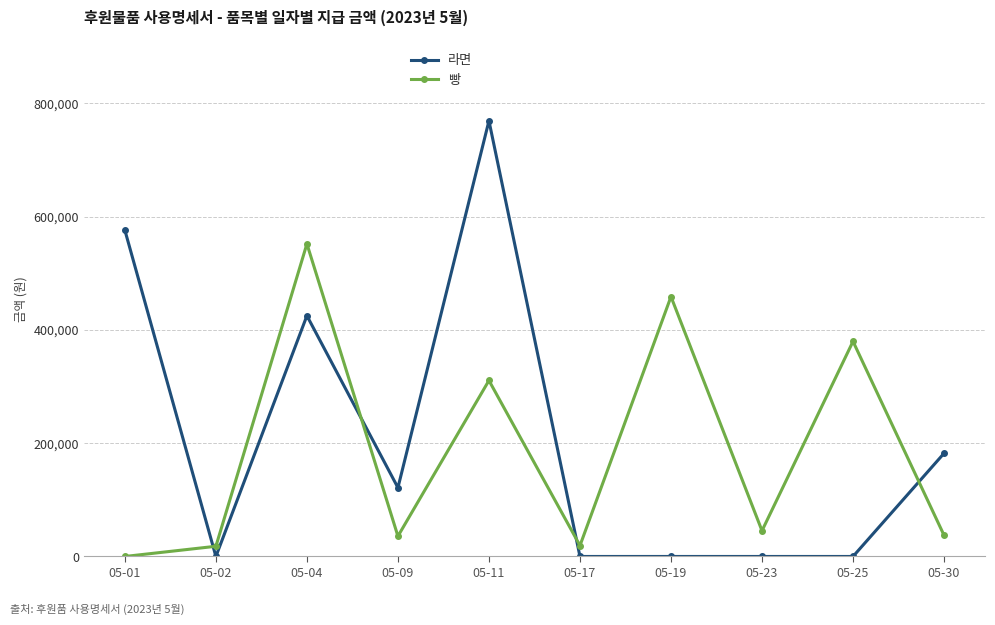

How many times do 빵 and 라면 cross each other?

4